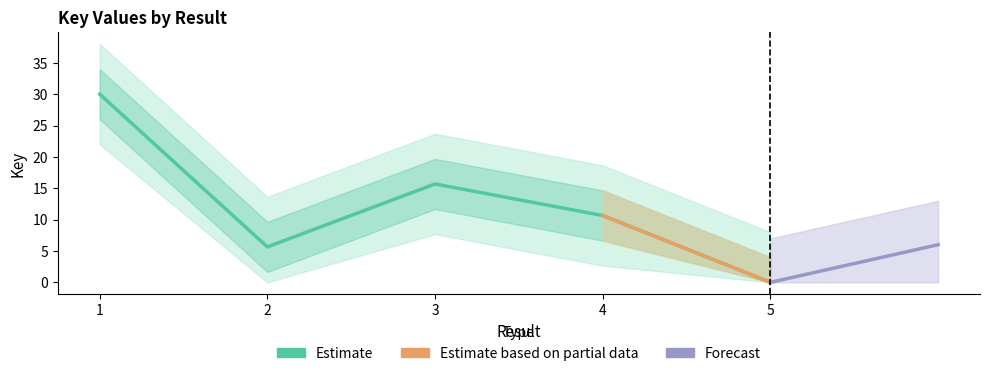

How many points are higher than both their immediate neighbors (excluding endpoints)?

1